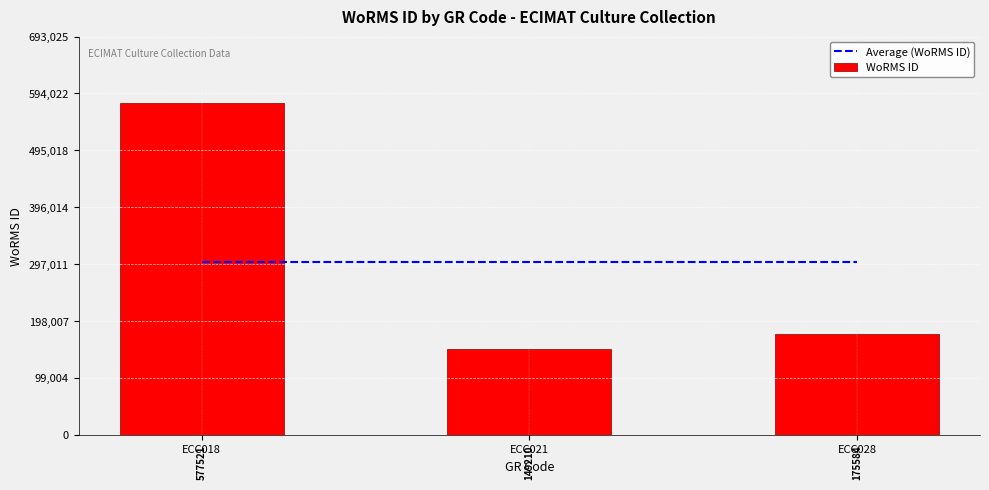

What is the sum of all WoRMS ID values?

902315